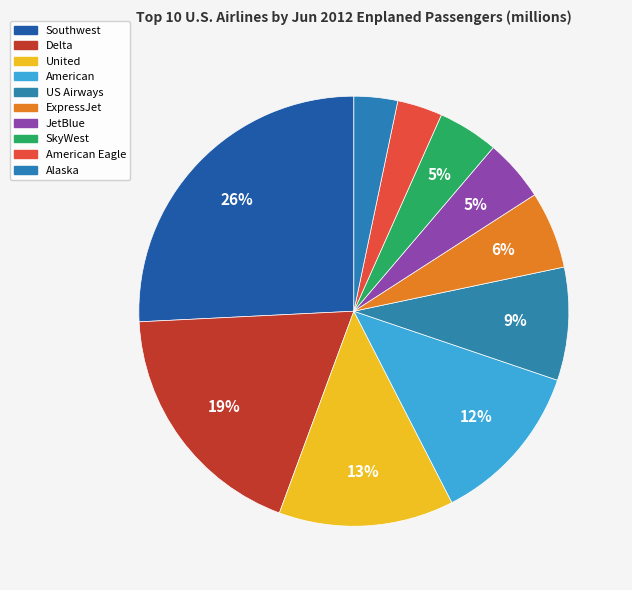

What percentage do Alaska and American Eagle together represent?

6.7%